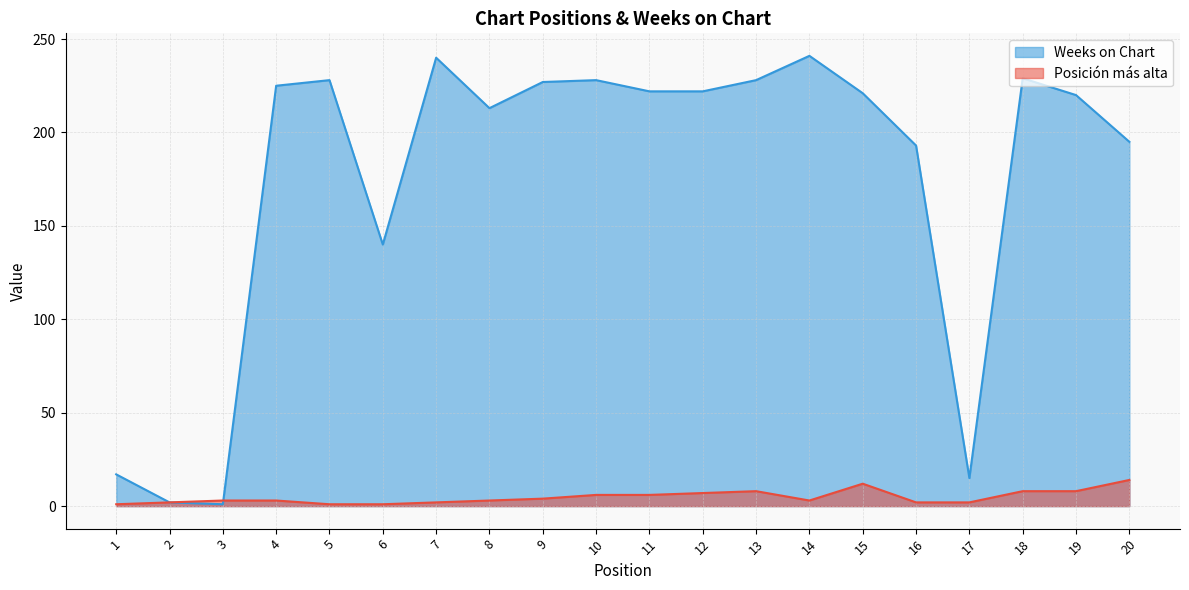

What is the approximate value of Weeks on Chart at 13?

228